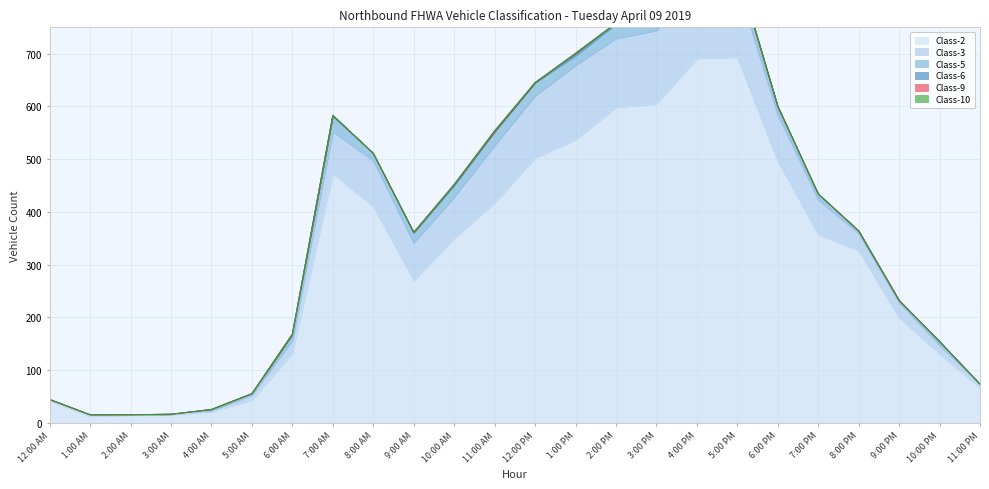

Reading left to right, list all the values displayed in this chart.

Class-2: 41	12	14	15	21	43	132	472	410	270	350	417	502	537	598	605	691	693	496	357	326	199	130	66
Class-3: 3	2	1	1	1	10	24	80	87	71	78	109	118	141	131	139	148	138	88	66	33	29	17	7
Class-5: 0	1	0	0	3	2	11	29	14	19	22	26	25	18	27	33	28	26	15	11	4	4	7	0
Class-6: 0	0	0	0	0	0	1	2	0	1	1	0	0	4	1	1	4	2	1	0	1	0	0	0
Class-9: 0	0	0	0	0	0	0	0	0	0	1	1	0	0	1	0	0	0	0	0	0	0	0	0
Class-10: 0	0	0	0	0	0	0	0	0	0	0	1	0	1	0	0	1	2	1	0	0	0	0	0